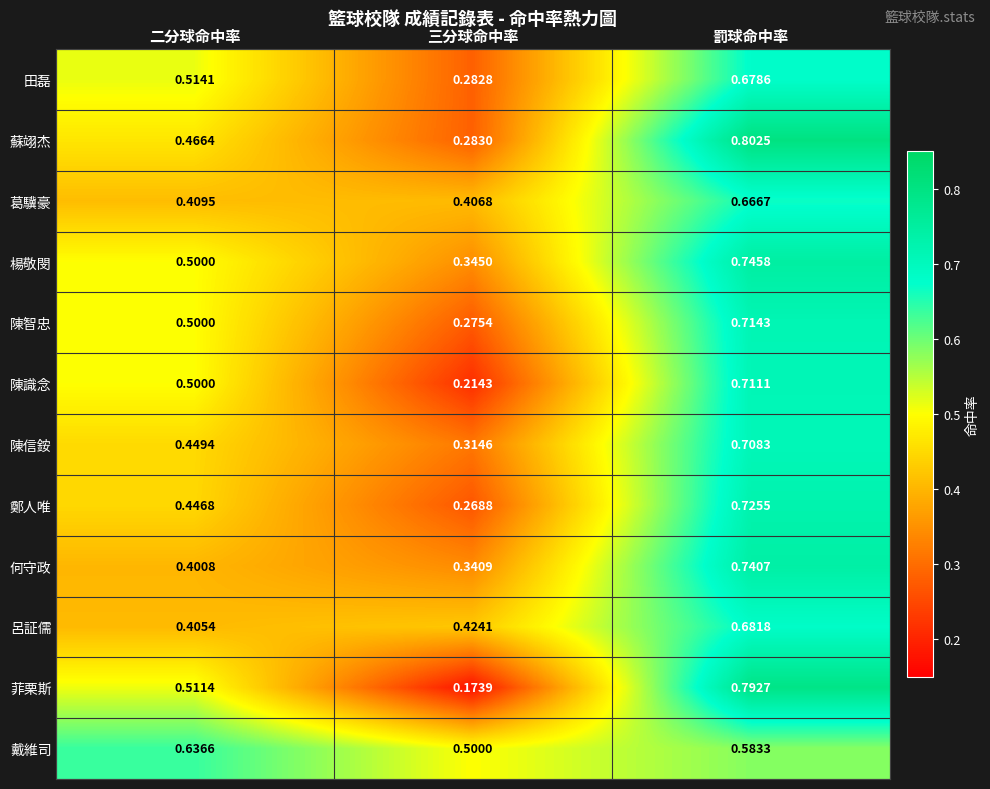

Where is 楊敬閔 nearest to the value 0?

三分球命中率